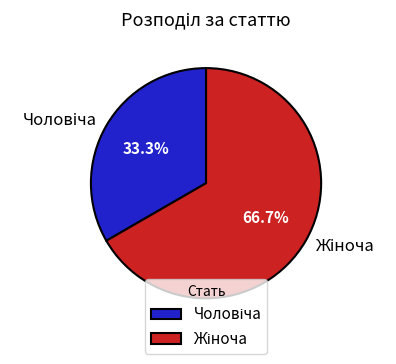

How many slices are in this pie chart?

2